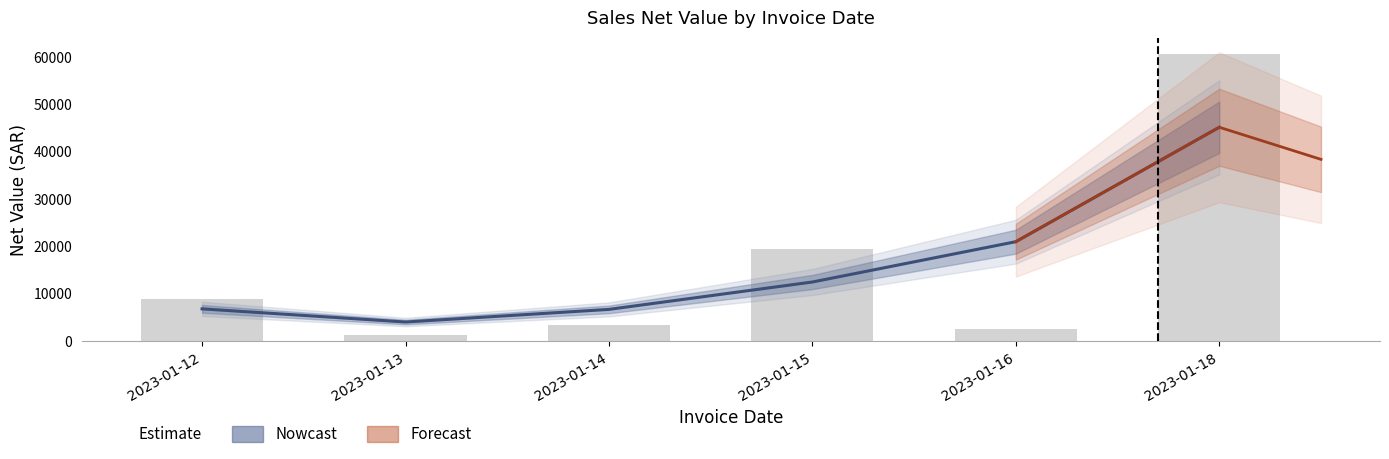

What is the spread (max minus min) of values at 2023-01-18?

50160.0